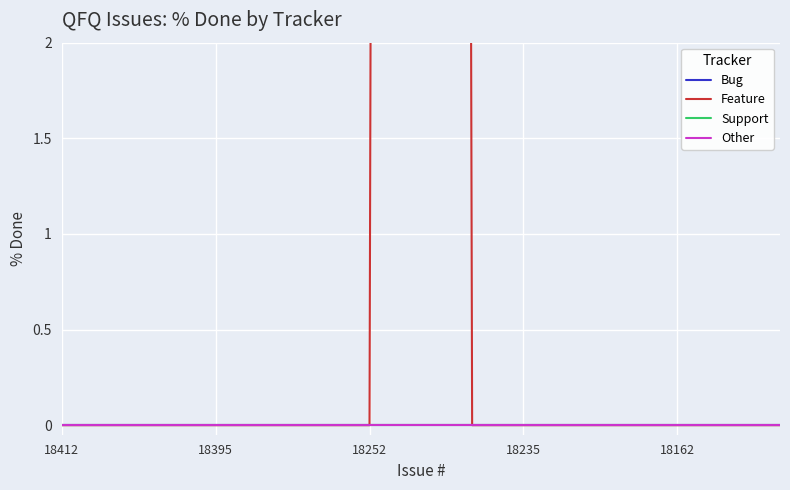

Which series has the widest spread of values?

Feature